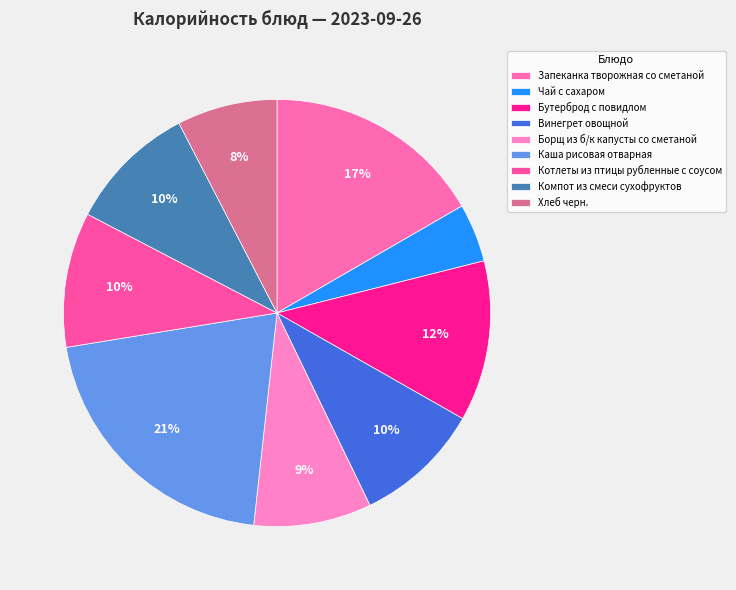

To the nearest percent, what is the average slice percentage?

11%